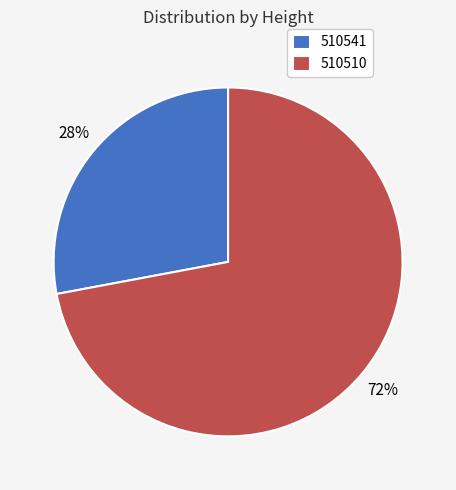

Rank the categories by value from highest to lowest.

510510, 510541